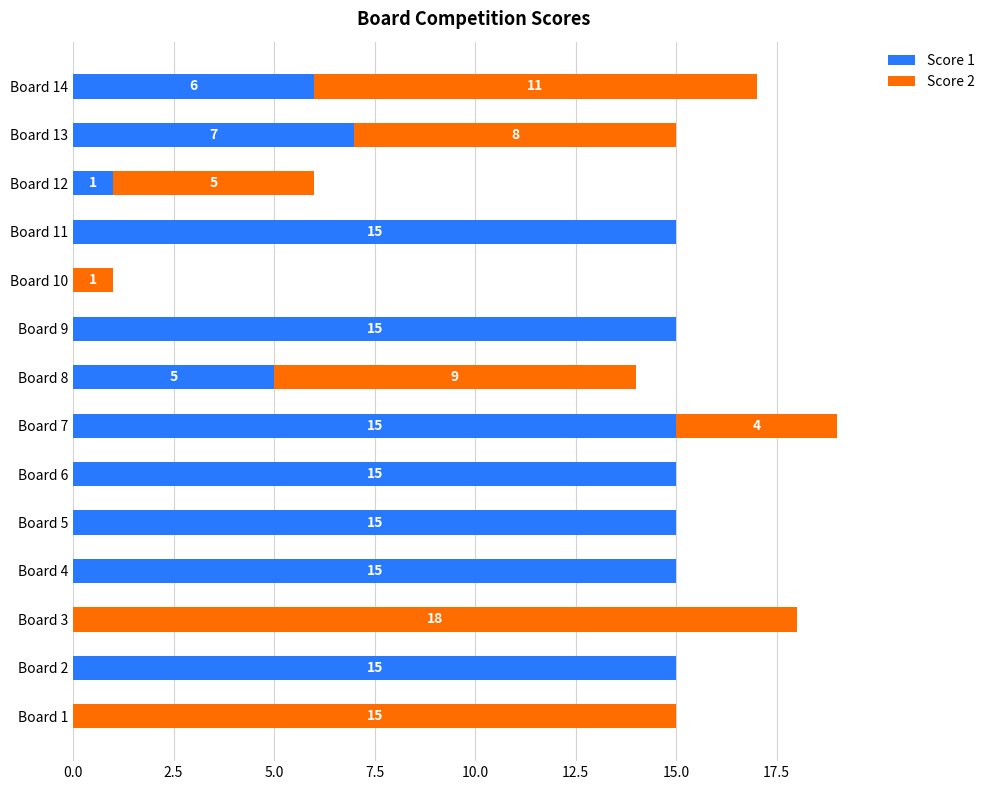

What is the sum of the Score 1 values at Board 7 and Board 13?

22